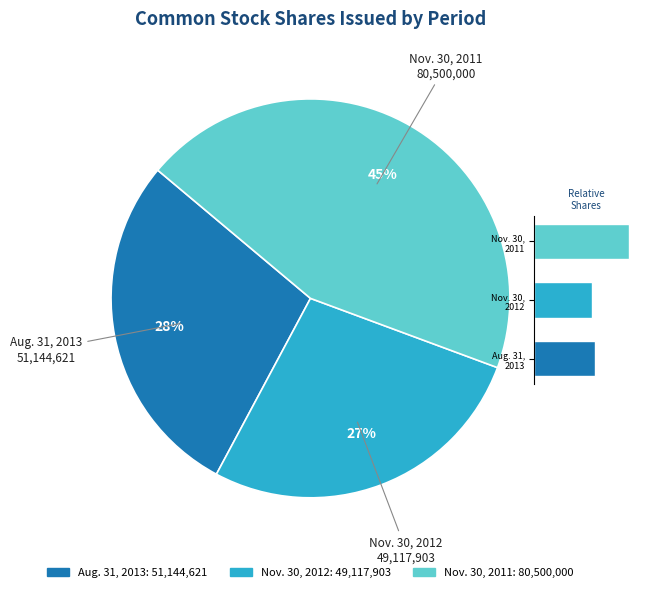

Which category has the smallest portion of the pie?

Nov. 30, 2012